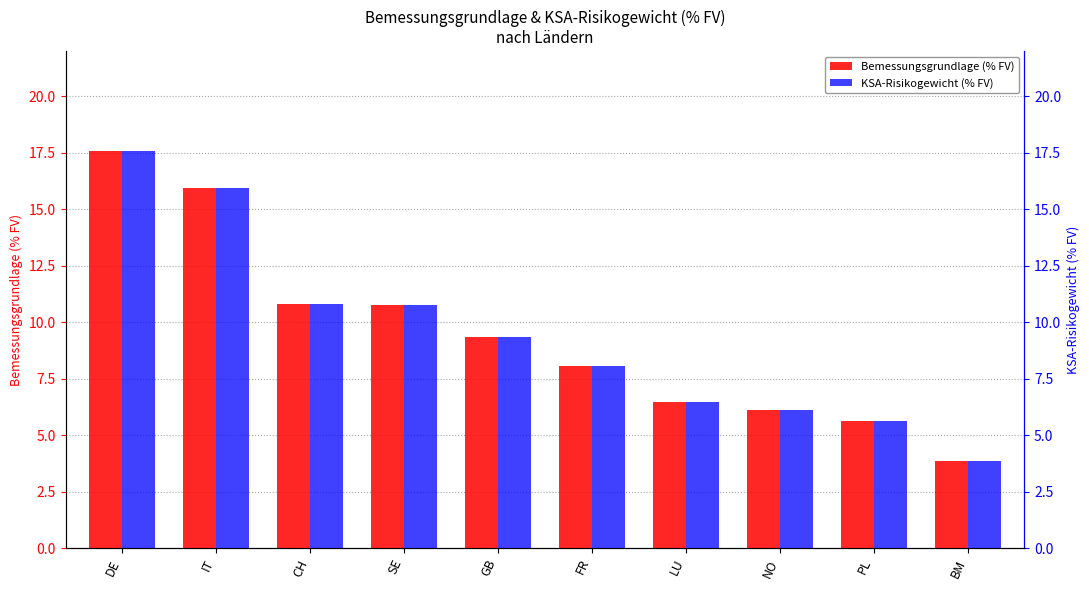

Reading left to right, list all the values displayed in this chart.

Bemessungsgrundlage (% FV): DE=17.6	IT=15.9	CH=10.8	SE=10.8	GB=9.3	FR=8.0	LU=6.5	NO=6.1	PL=5.6	BM=3.9
KSA-Risikogewicht (% FV): DE=17.6	IT=15.9	CH=10.8	SE=10.8	GB=9.3	FR=8.0	LU=6.5	NO=6.1	PL=5.6	BM=3.9